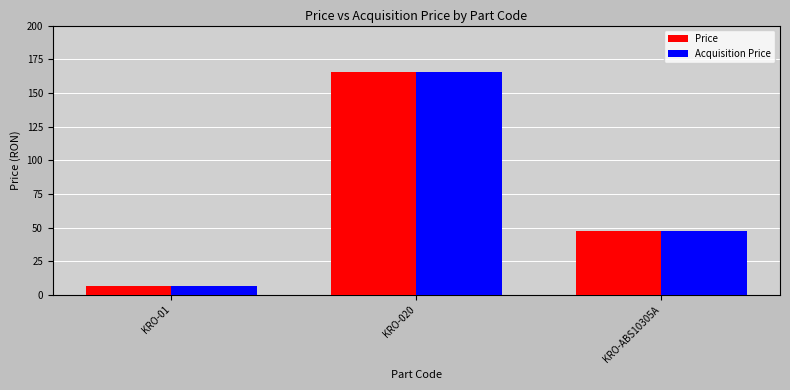

What is the label of the 2nd bar from the right?

KRO-020